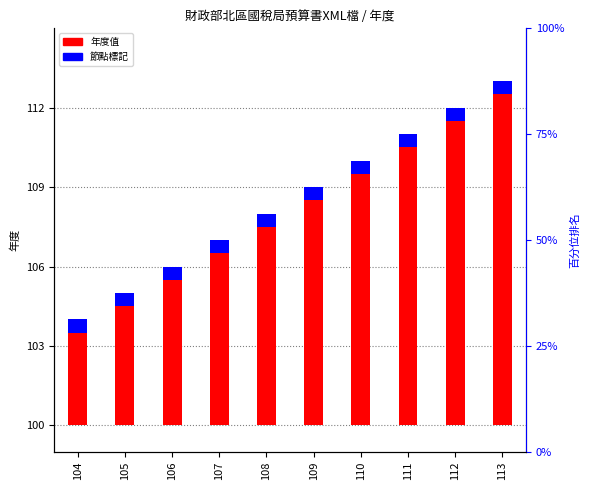

What is the approximate value of 節點標記 at 112?

0.5